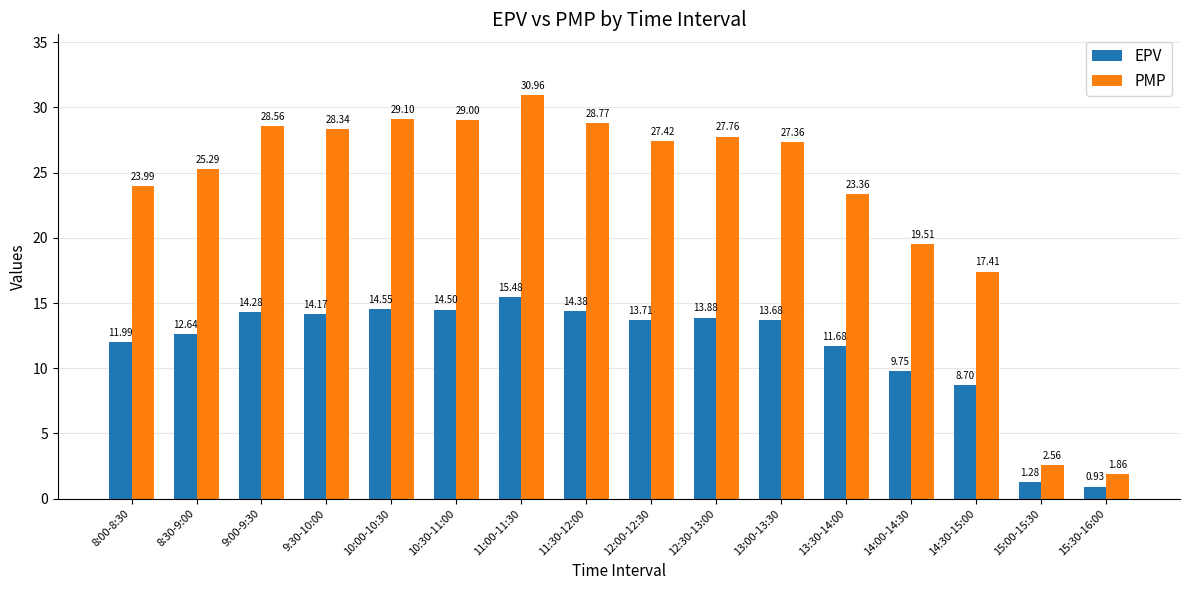

Is the value of EPV at 10:30-11:00 greater than the value of PMP at 10:30-11:00?

No